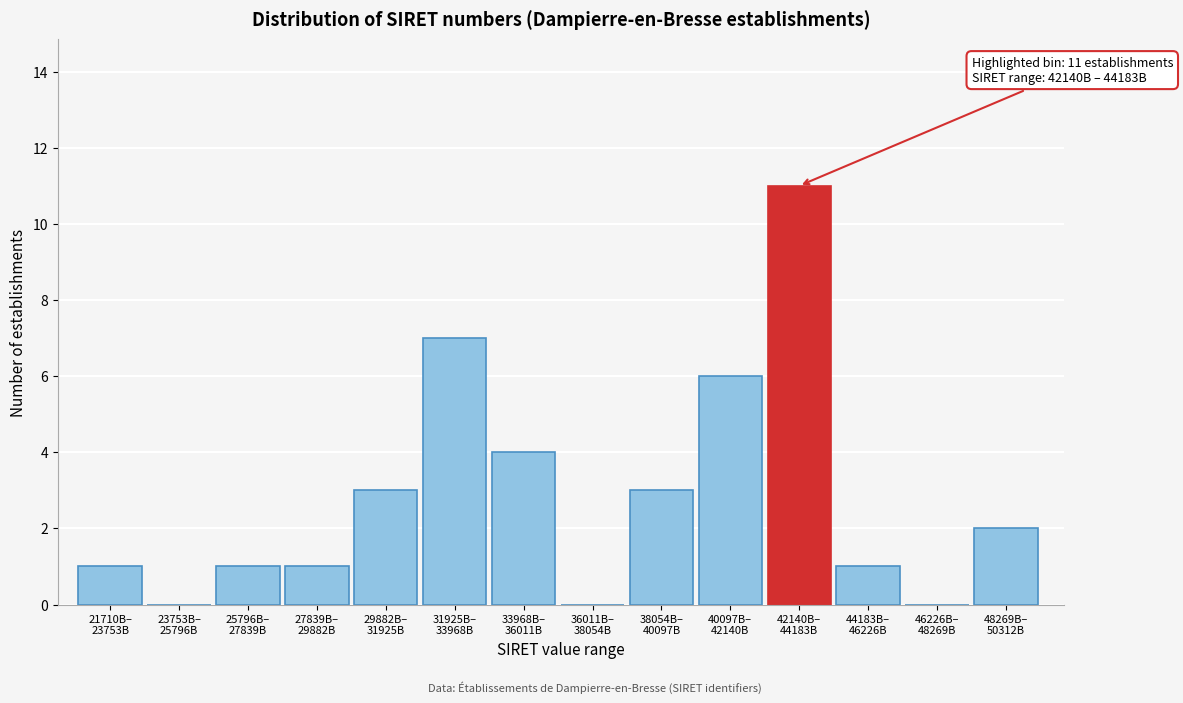

What is the greatest value displayed?

11